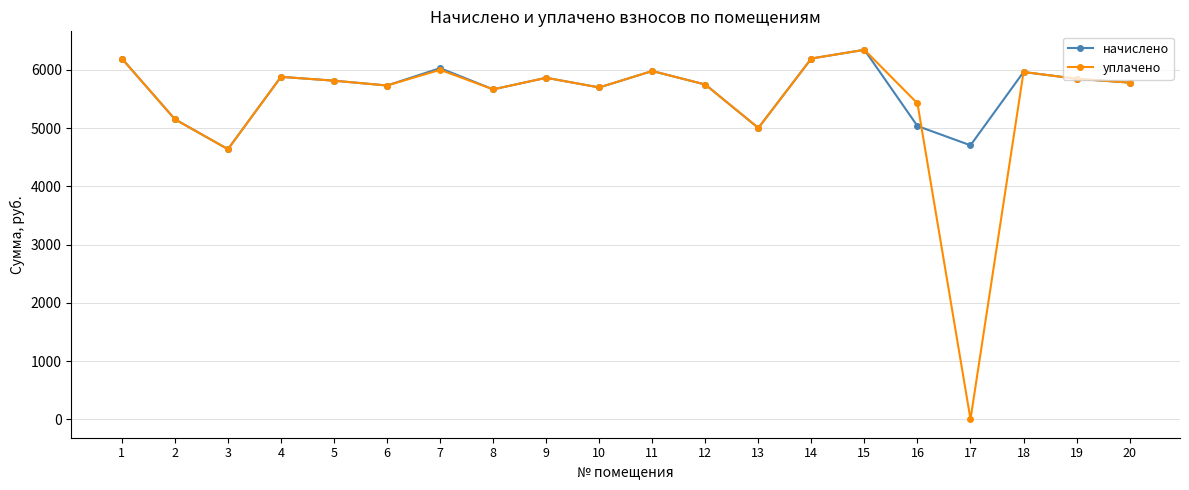

Which category has the highest value in the начислено series?

15